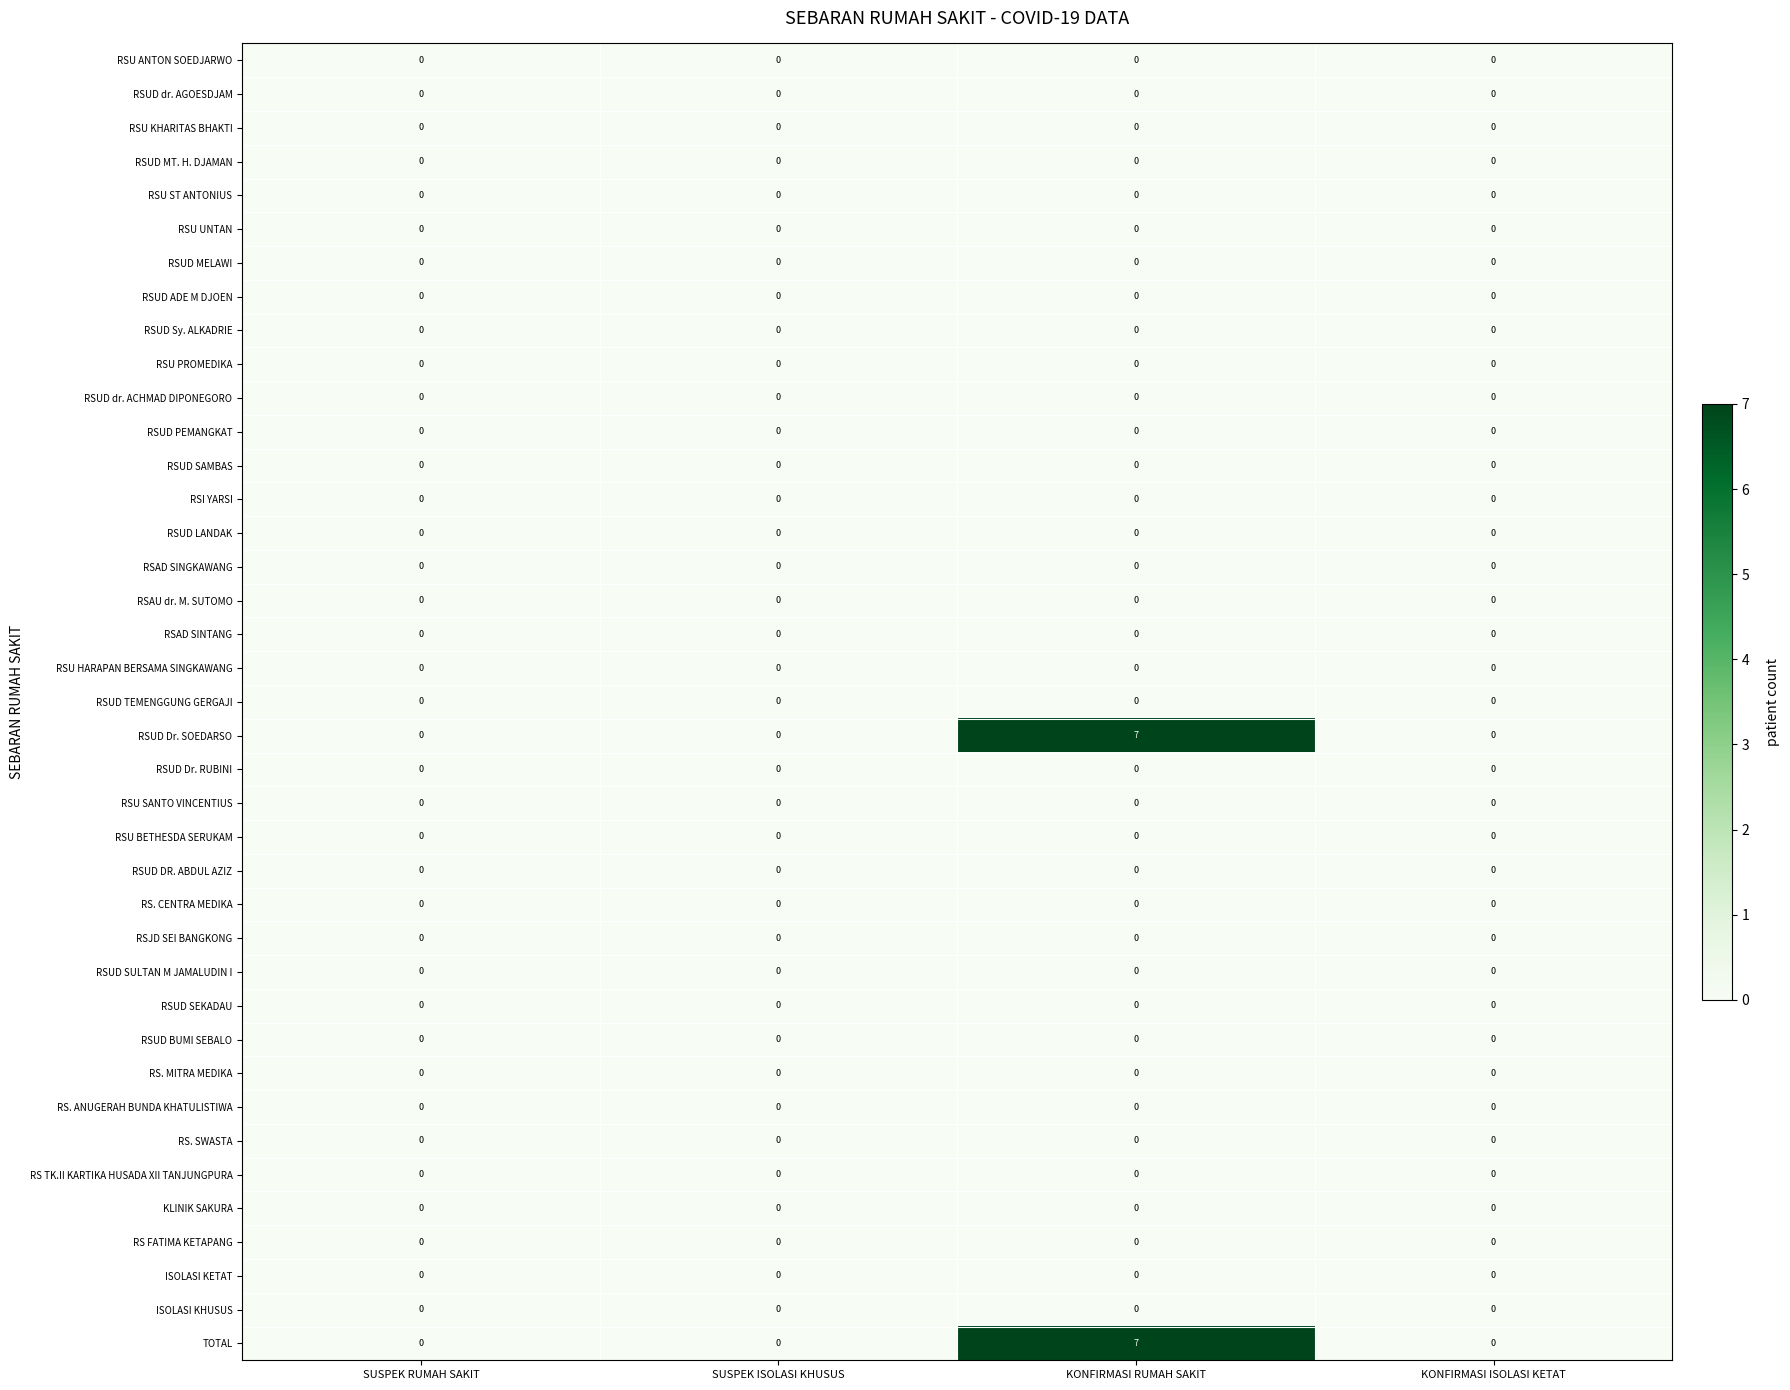

What is the maximum value shown in the chart?

7